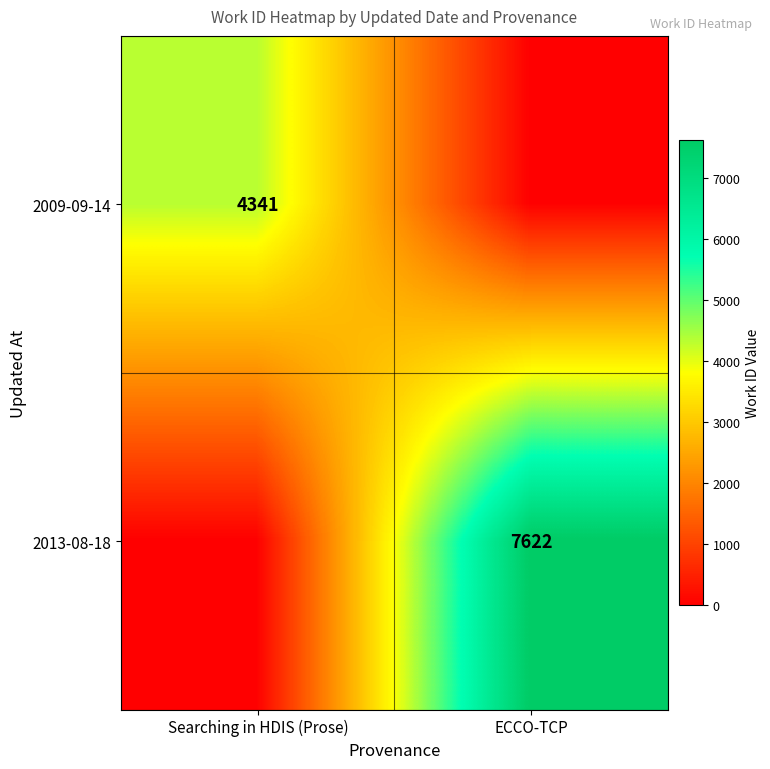

Is it true that 2013-08-18 equals 12367 at ECCO-TCP?

False